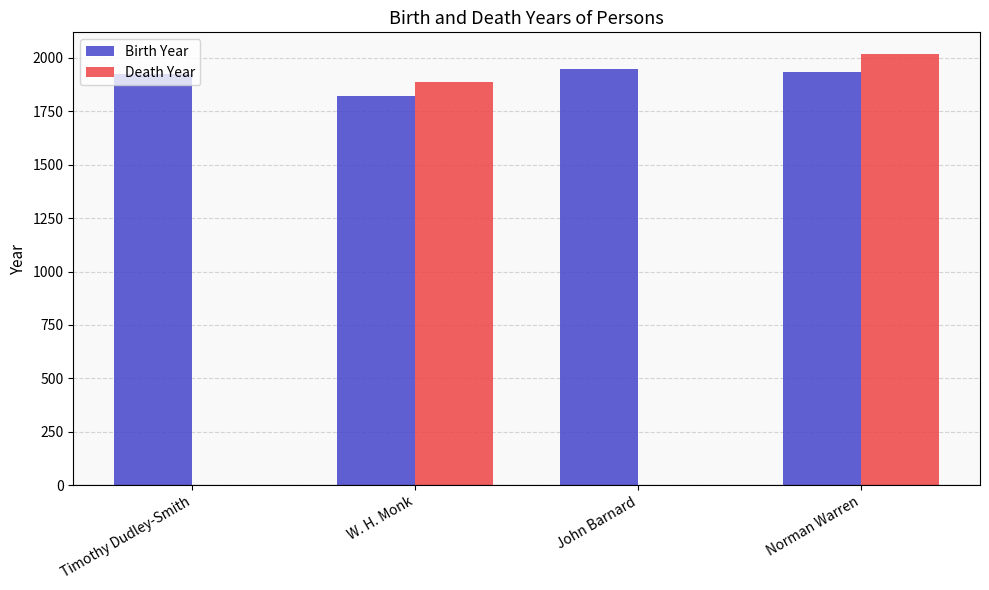

Are the bars horizontal?

No